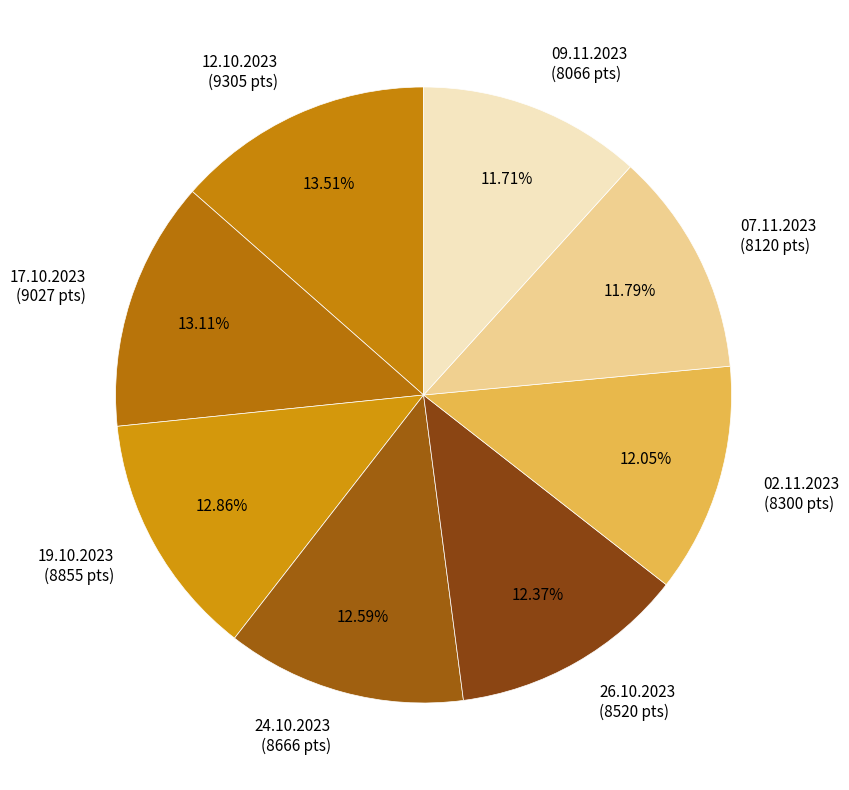

What percentage is the 09.11.2023 slice, to the nearest percent?

12%